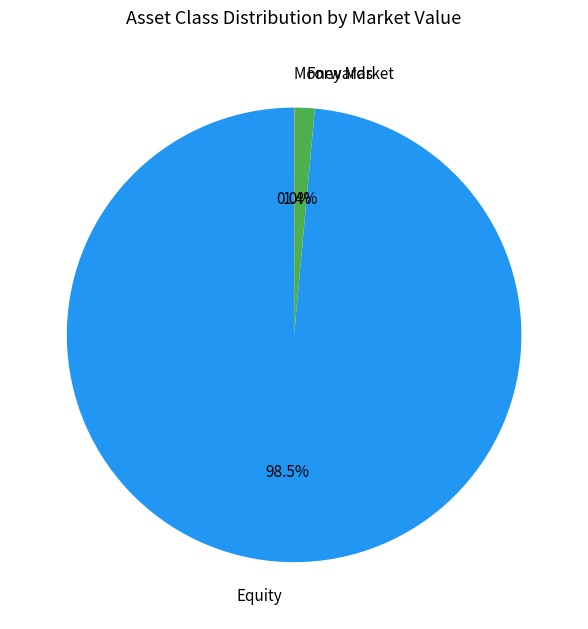

To the nearest percent, what is the average slice percentage?

33%